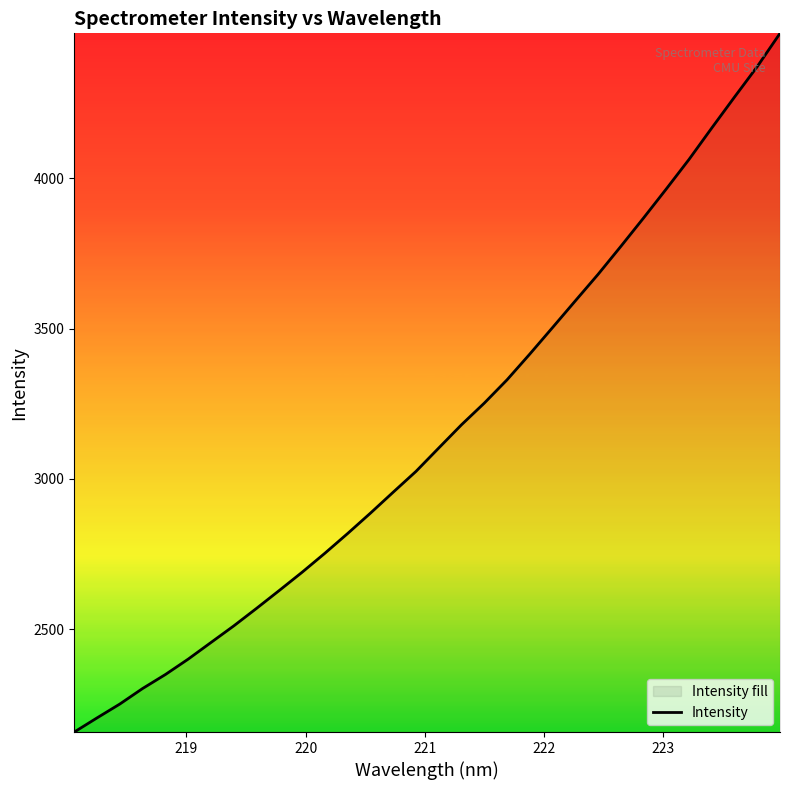

What is the smallest value displayed?

2158.0